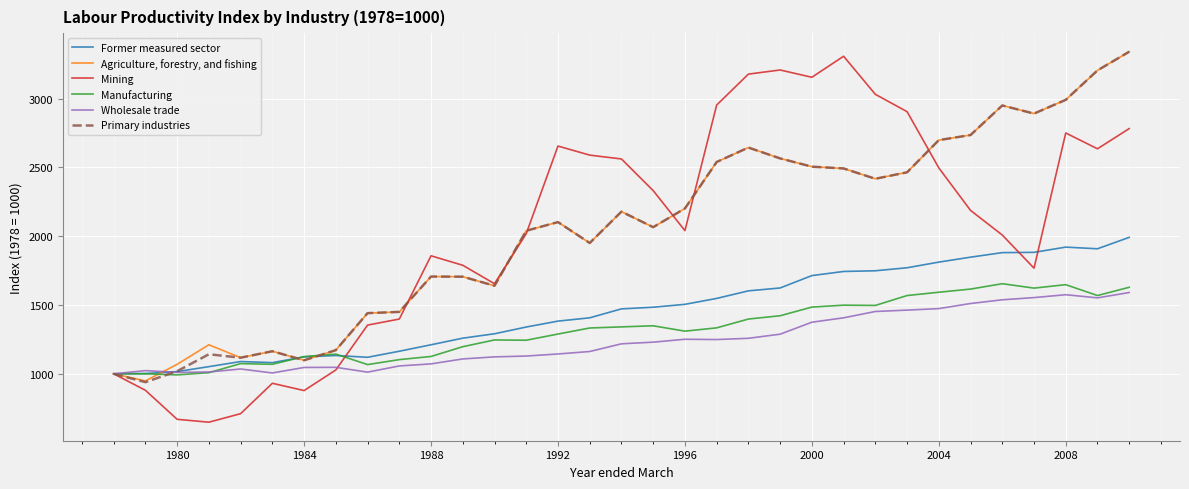

What is the lowest value of the Agriculture, forestry, and fishing series?

948